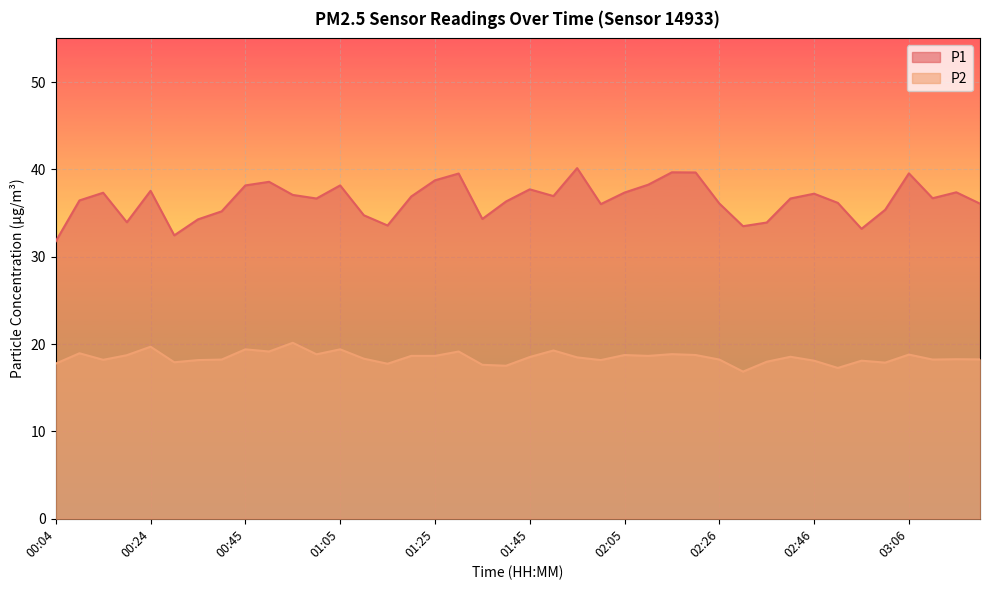

What is the maximum value shown in the chart?

40.1